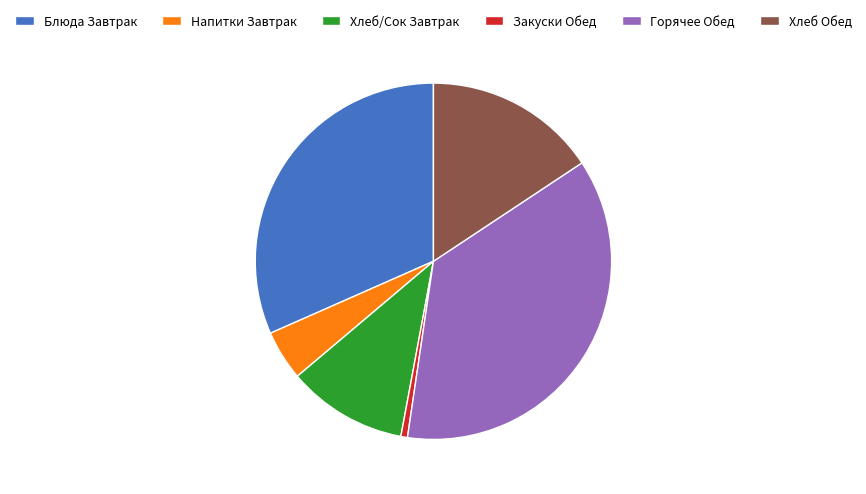

Is there any slice that represents more than half of the pie?

No